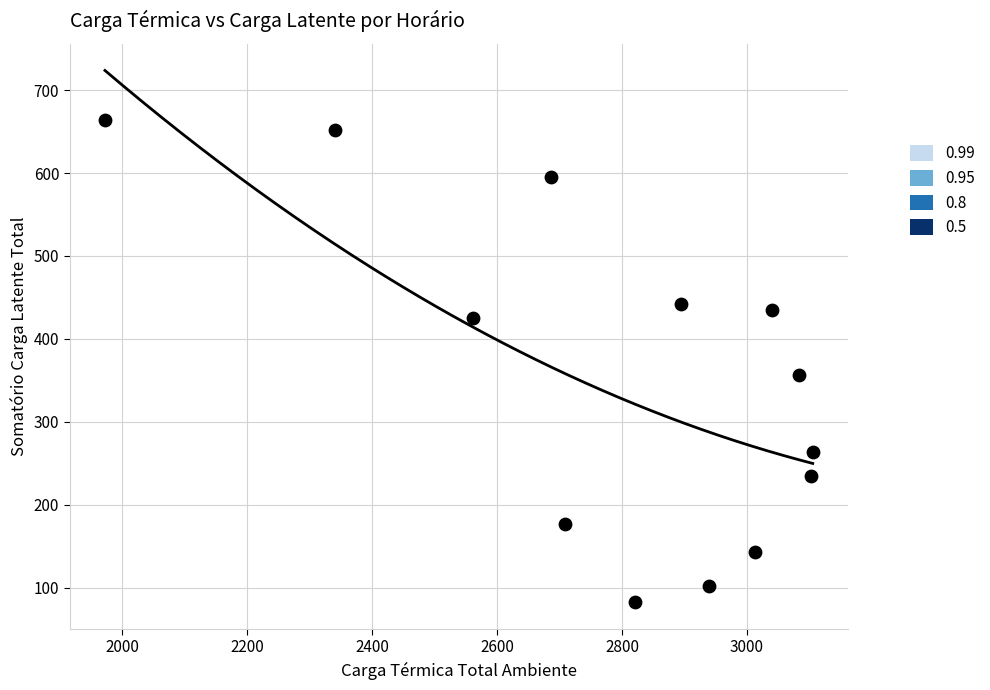

What Y value in the scatter plot is closest to 373?

356.3